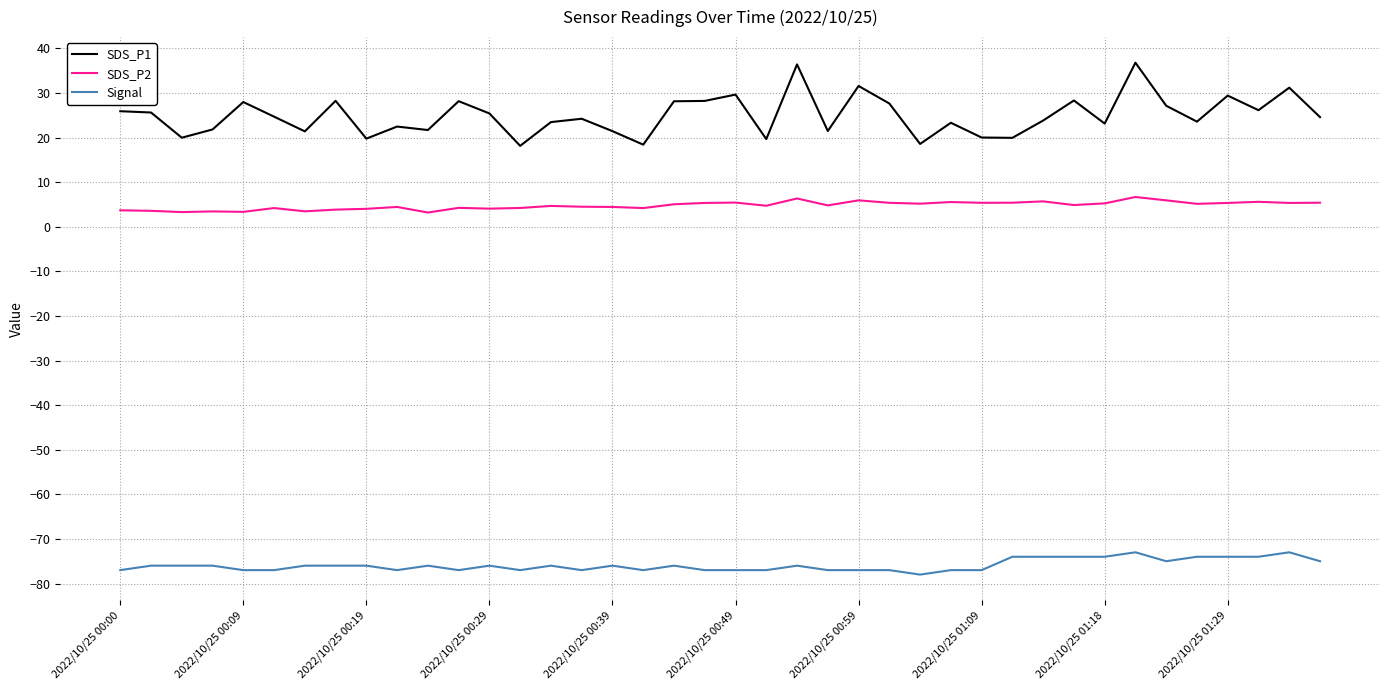

Rank the series by their maximum value, from lowest to highest.

Signal, SDS_P2, SDS_P1